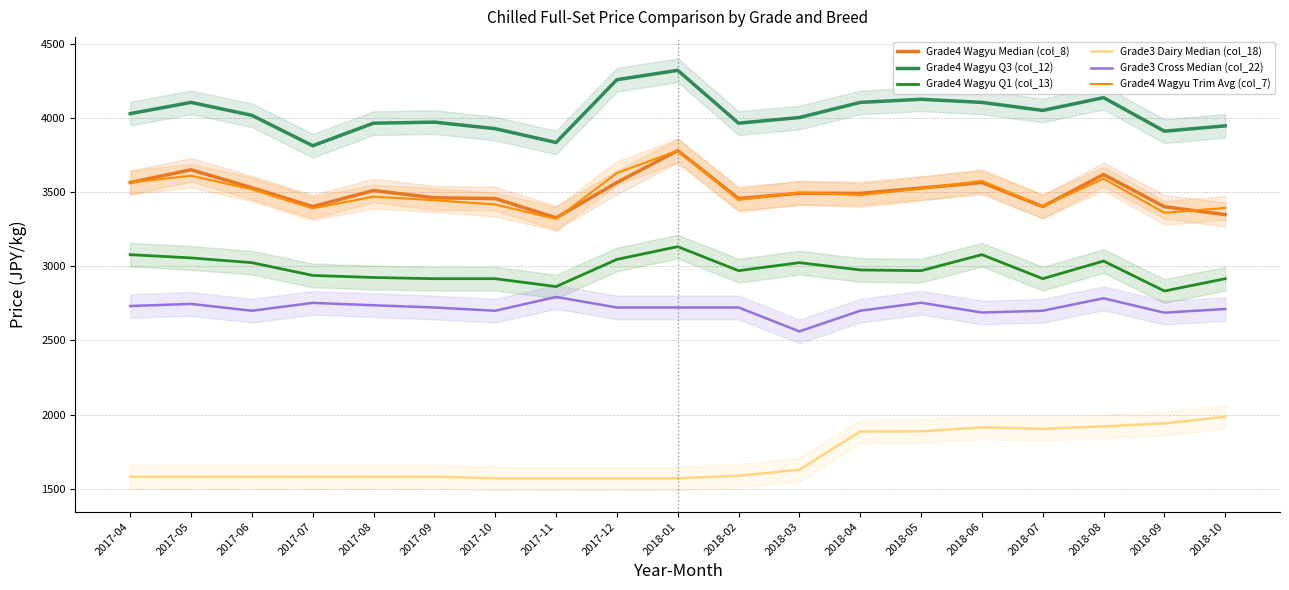

What is the approximate value of Grade4 Wagyu Trim Avg (col_7) at 2017-05, to the nearest 50?

3600